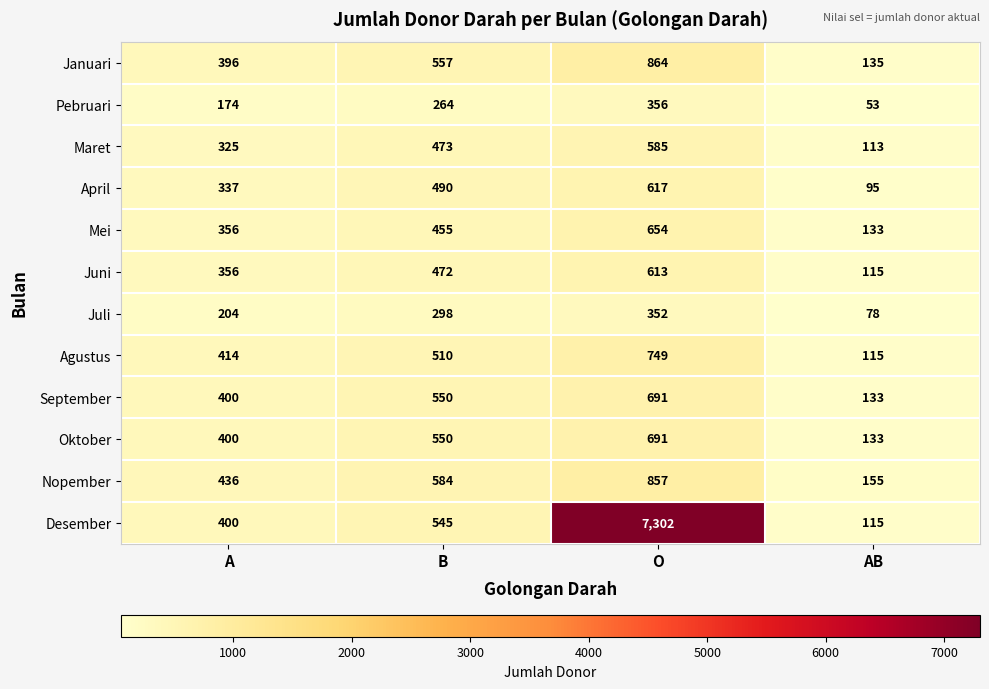

Which series has the largest total across all categories?

Desember